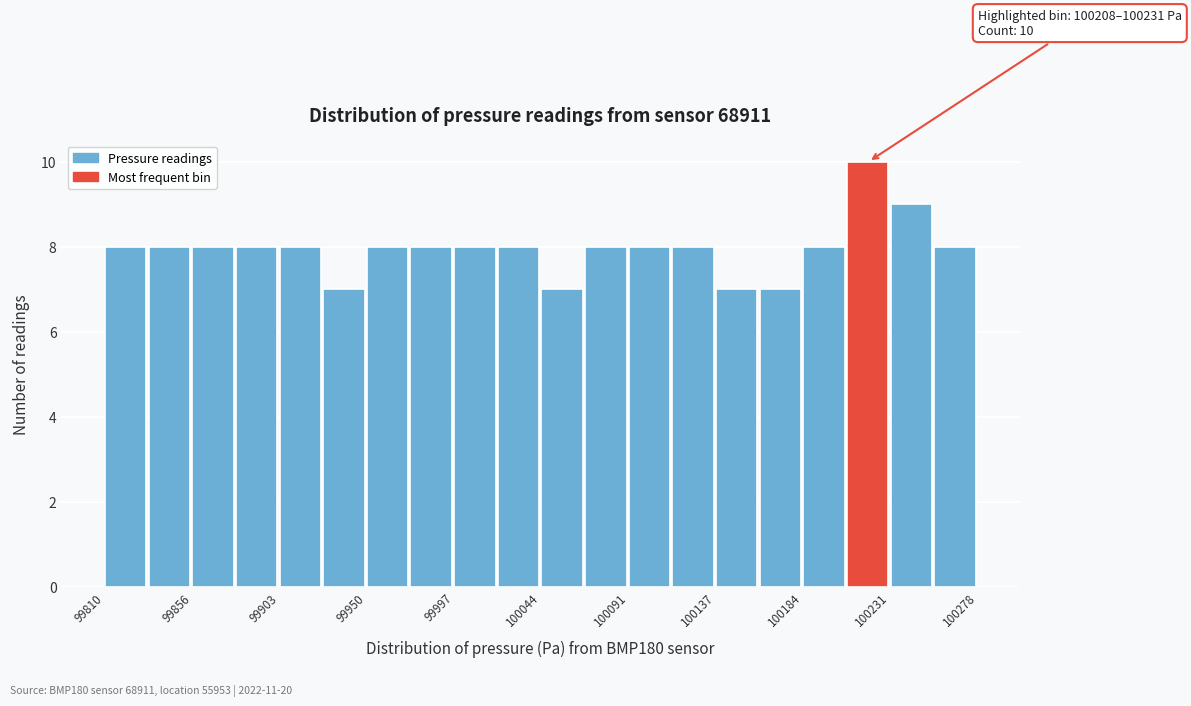

Over which range of the x-axis is the bar tallest?

100210 to 100230